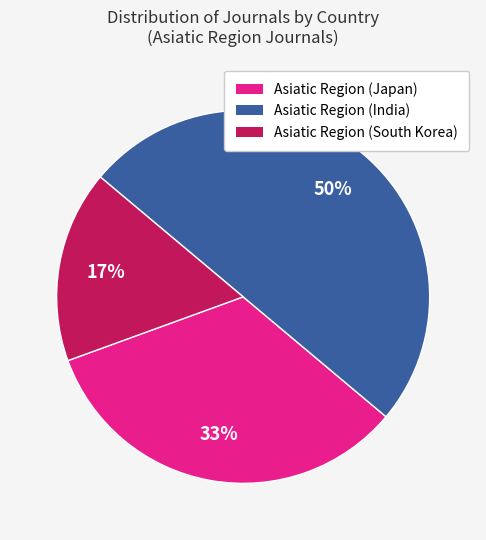

What percentage is the Asiatic Region (Japan) slice, to the nearest percent?

33%